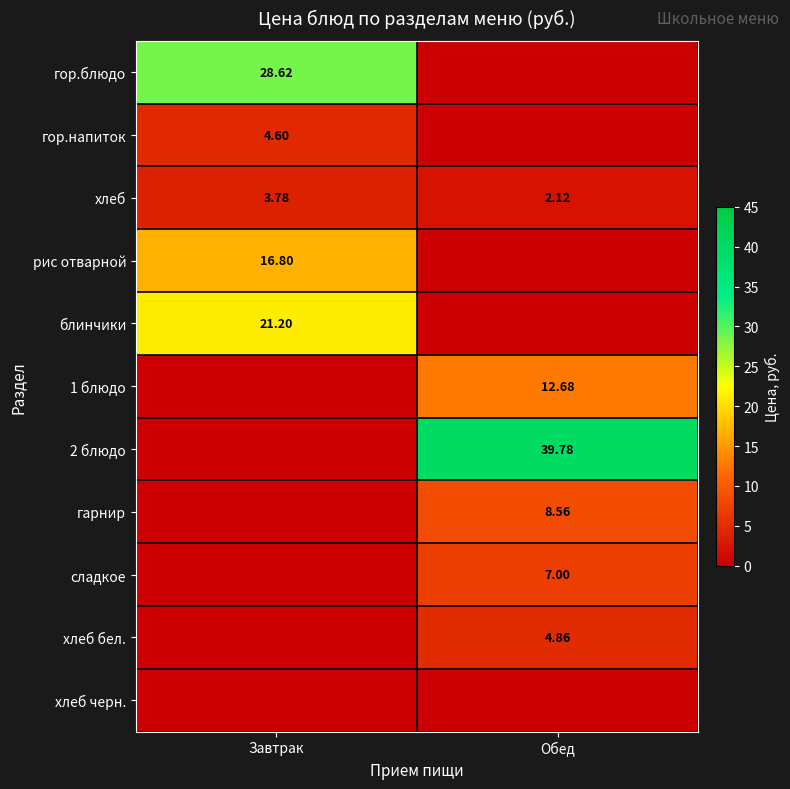

Rank the categories by хлеб value from lowest to highest.

Обед, Завтрак